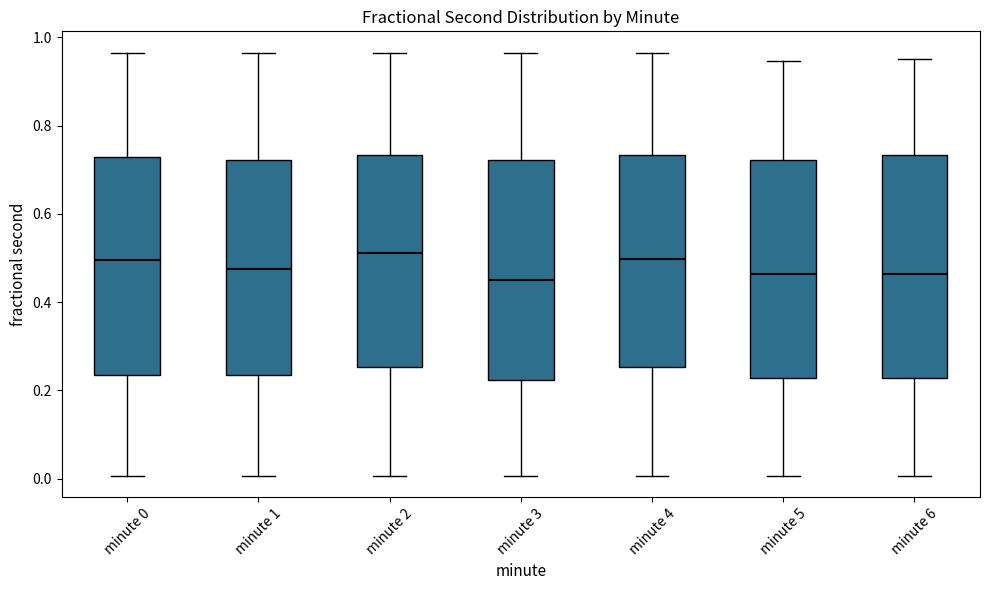

Where does the upper whisker of the box for minute 1 end on the y-axis? The values are not printed on the chart, so give them approximately, as read against the axis.

0.96